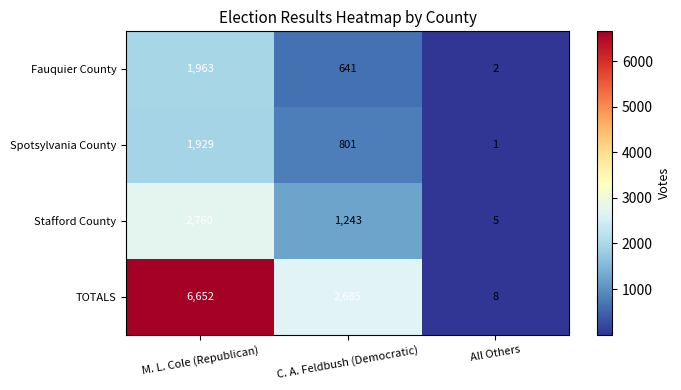

The Spotsylvania County series shows 1929 at M. L. Cole (Republican). True or false?

True